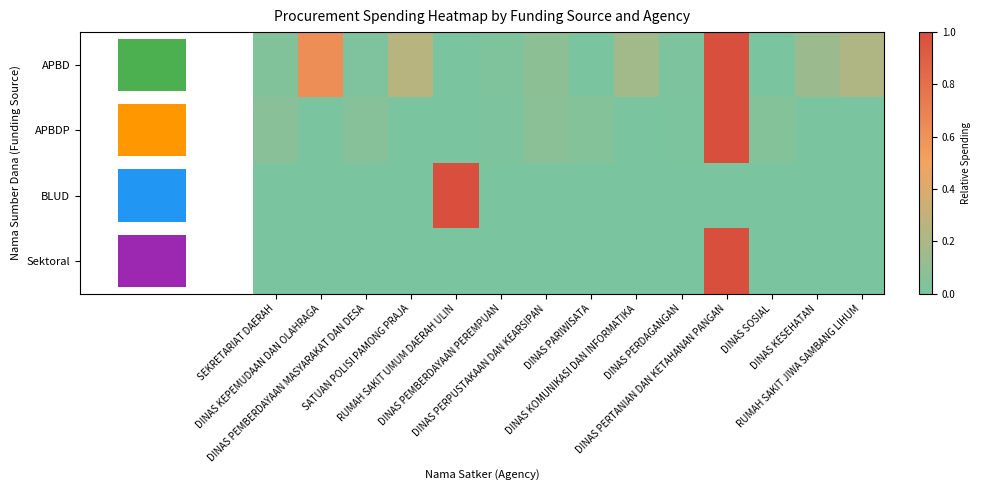

At which label does APBD reach its peak?

DINAS PERTANIAN DAN KETAHANAN PANGAN